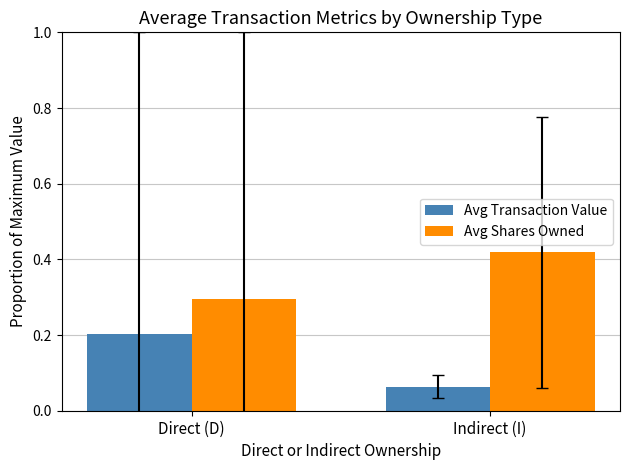

At which label is Avg Shares Owned closest to 0?

Direct (D)